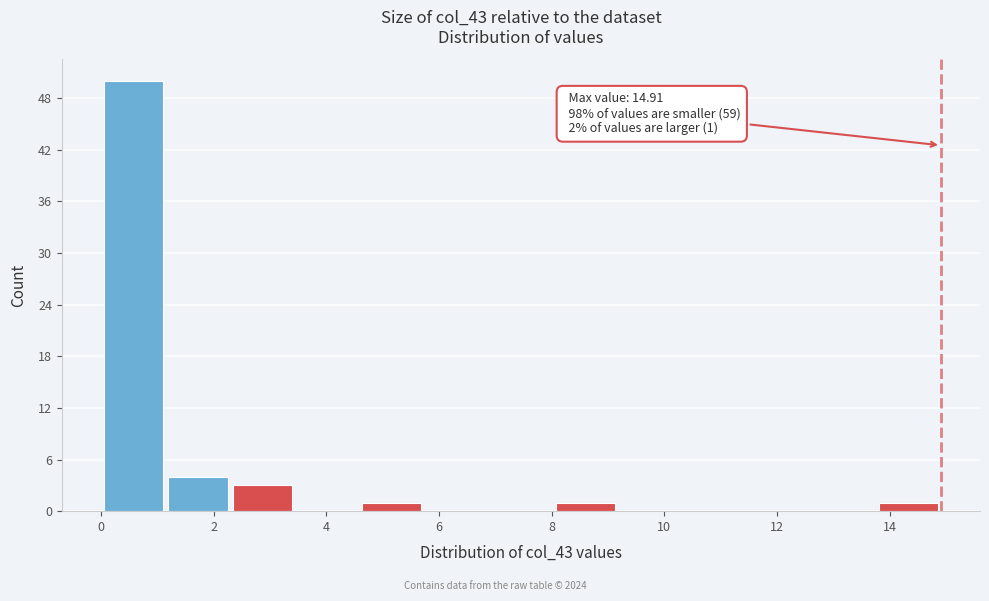

Which range on the x-axis has the tallest bar?

0.0 to 1.2